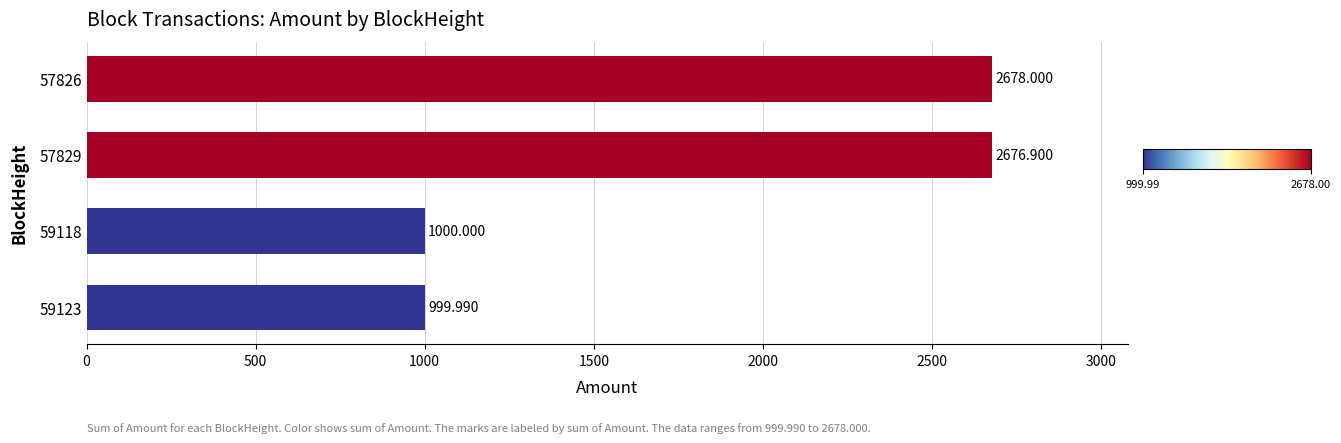

What is the greatest value displayed?

2678.0